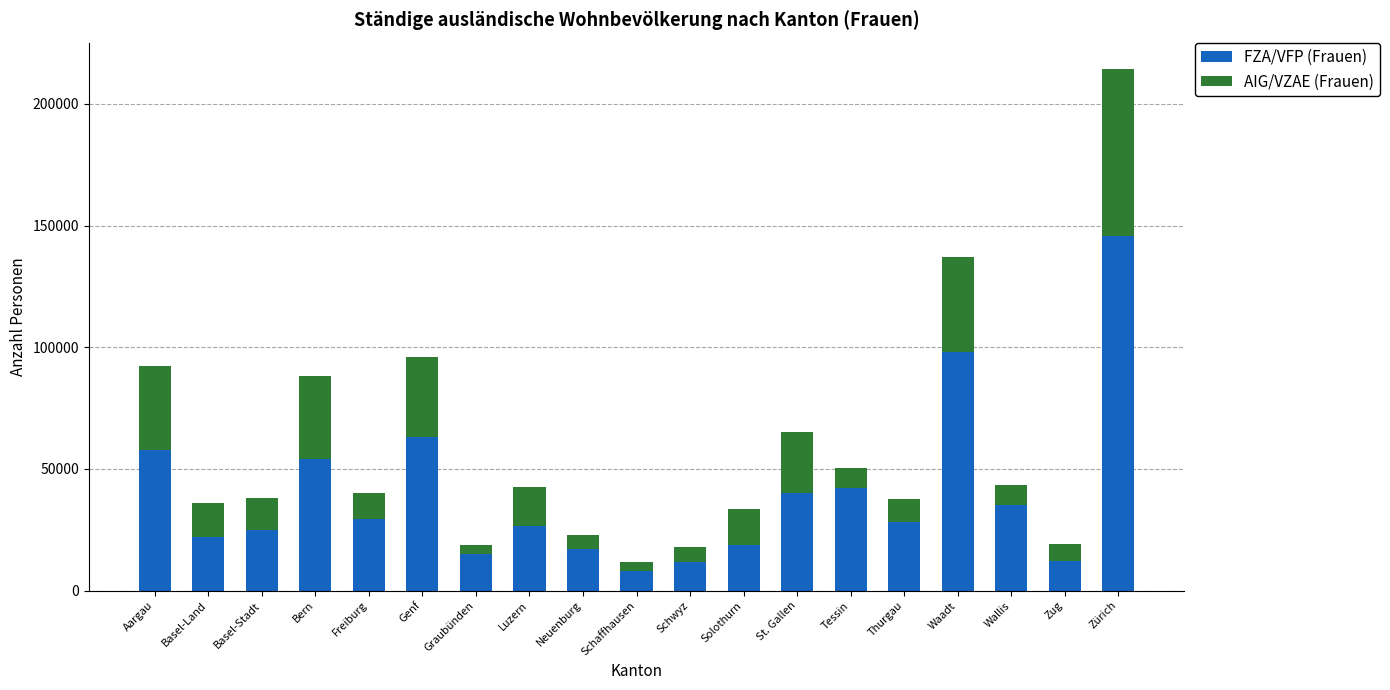

Is it true that FZA/VFP (Frauen) equals 12334 at Zug?

True